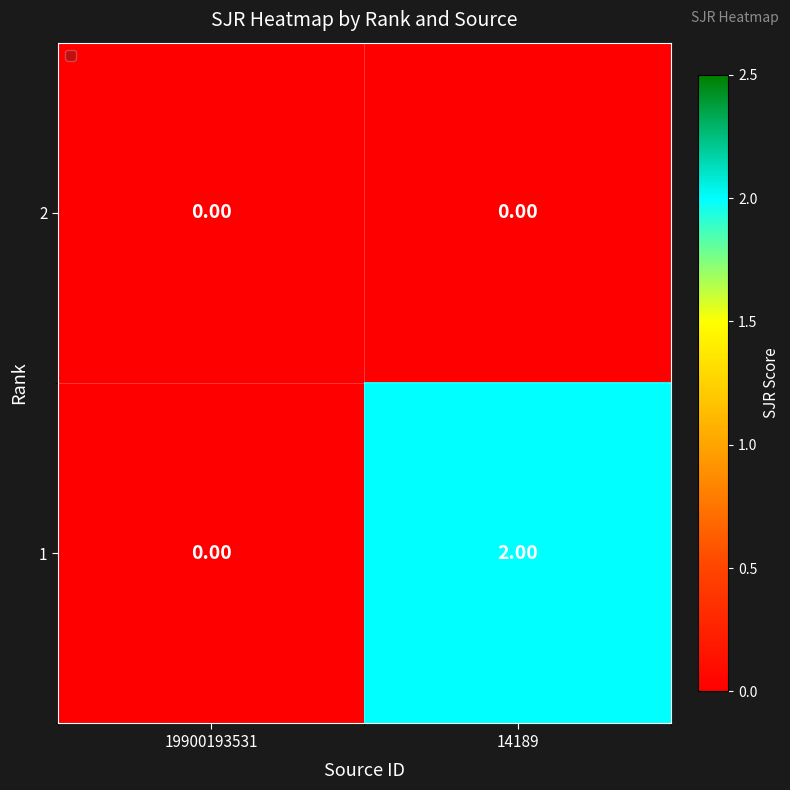

List the labels in order of 1 value, largest first.

14189, 19900193531